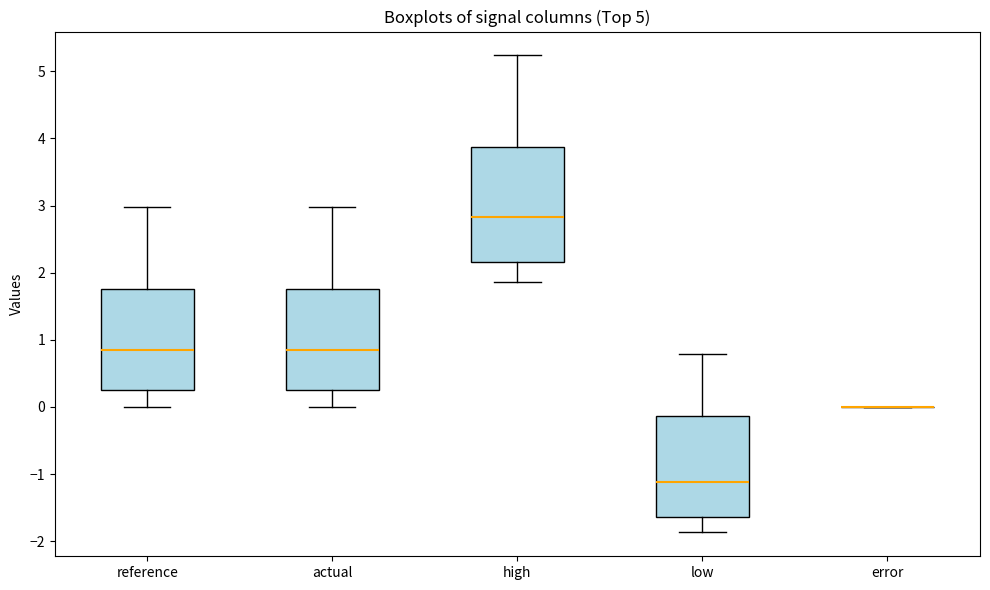

Reading left to right, transcribe this box plot: for each box, give where its median line is, the range the box spans, and where its two whiskers end, as read against the y-axis. The values are not printed on the chart, so give them approximately, as read against the axis.

reference: median 0.8, box 0.3 to 1.8, whiskers 0.0 to 3.0
actual: median 0.8, box 0.3 to 1.8, whiskers 0.0 to 3.0
high: median 2.8, box 2.2 to 3.9, whiskers 1.9 to 5.2
low: median -1.1, box -1.6 to -0.1, whiskers -1.9 to 0.8
error: box collapsed to a line at 0.0, whiskers 0.0 to 0.0